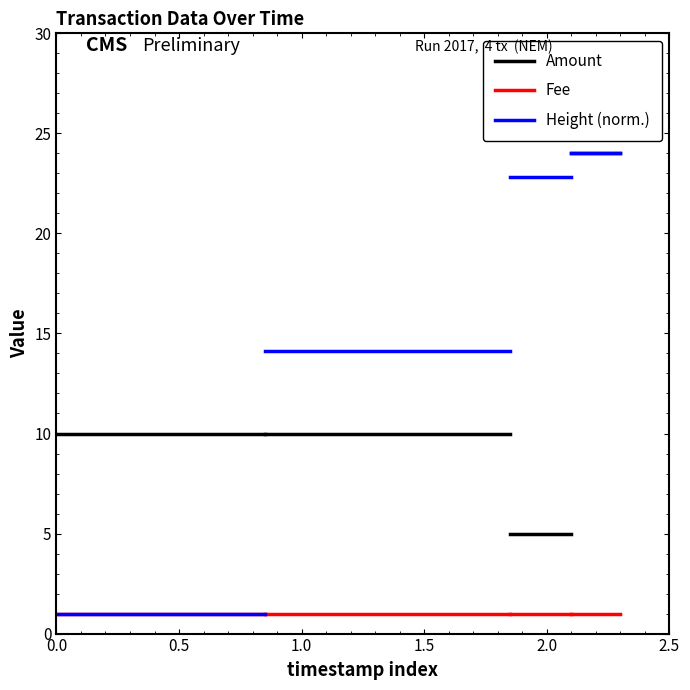

What is the total value across all series at 0.5?

12